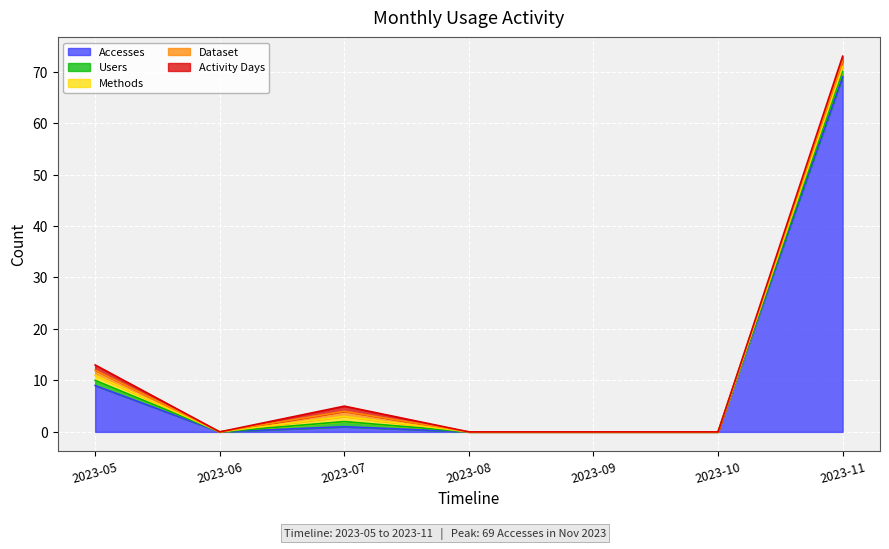

What is the spread (max minus min) of values at 2023-11?

68